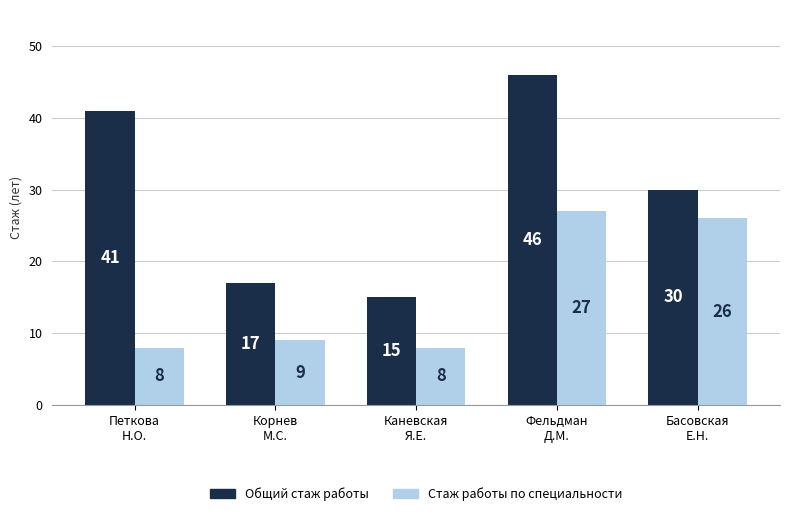

Reading left to right, list all the values displayed in this chart.

Общий стаж работы: 41	17	15	46	30
Стаж работы по специальности: 8	9	8	27	26